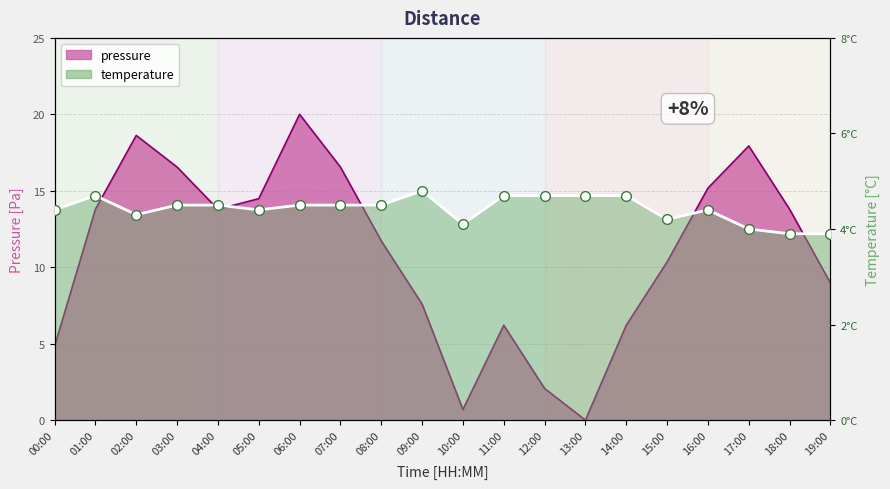

How many data points in temperature are less than 4?

2